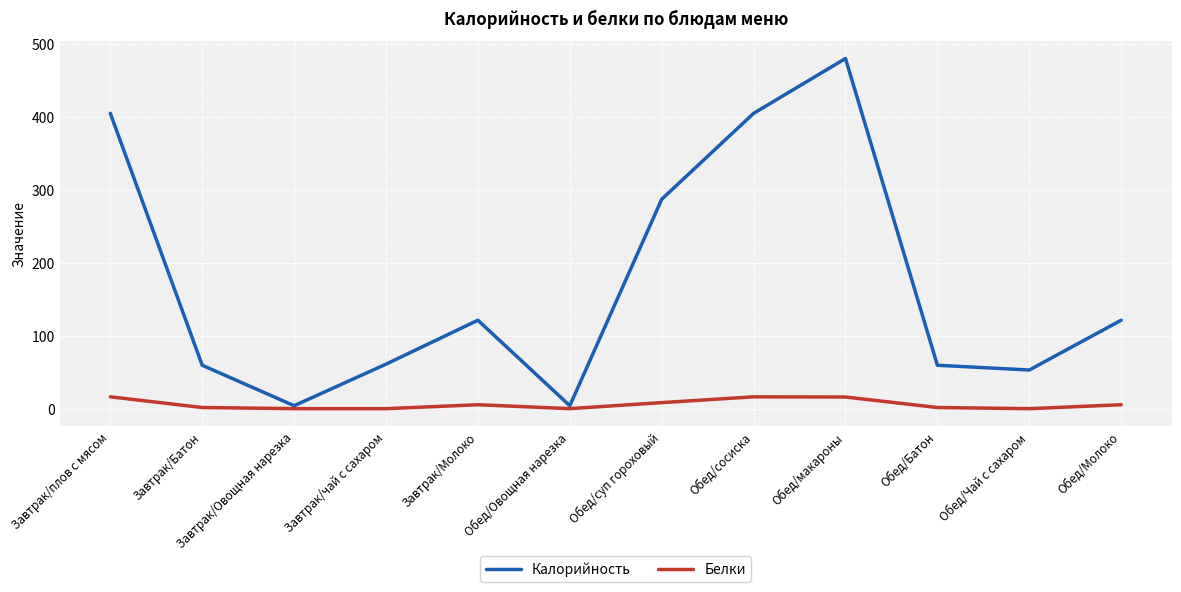

What is the value of the Калорийность point at the 11th from the left?

53.2